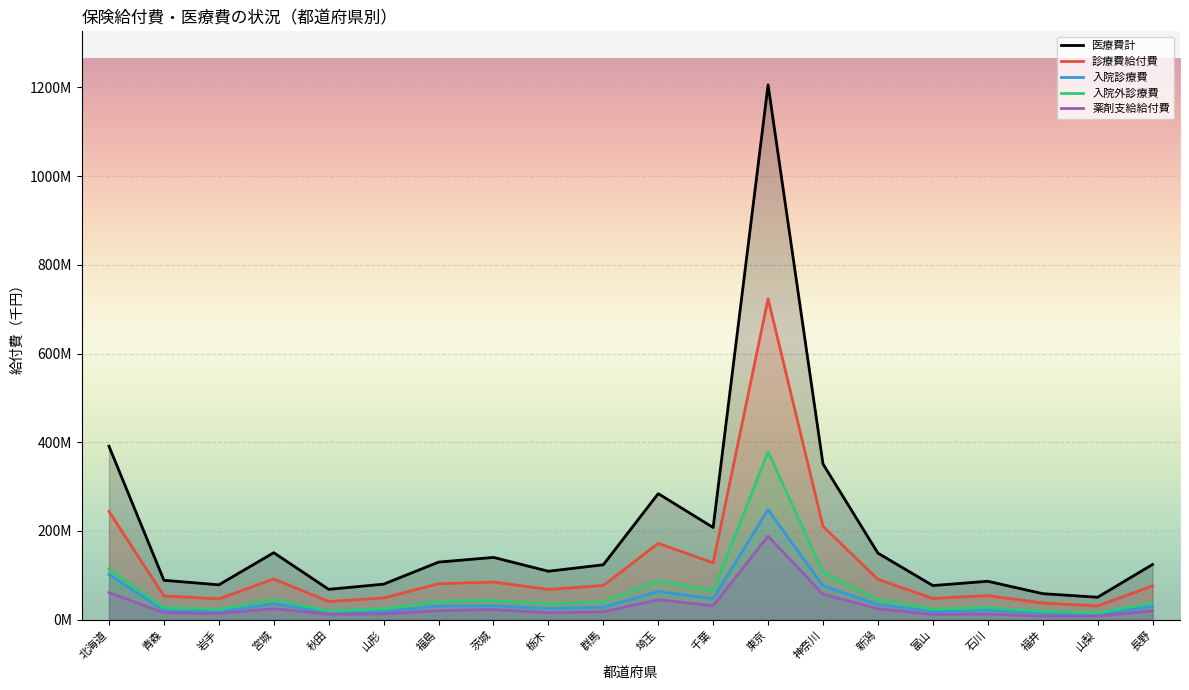

What are all the series names shown in the legend?

医療費計, 診療費給付費, 入院診療費, 入院外診療費, 薬剤支給給付費